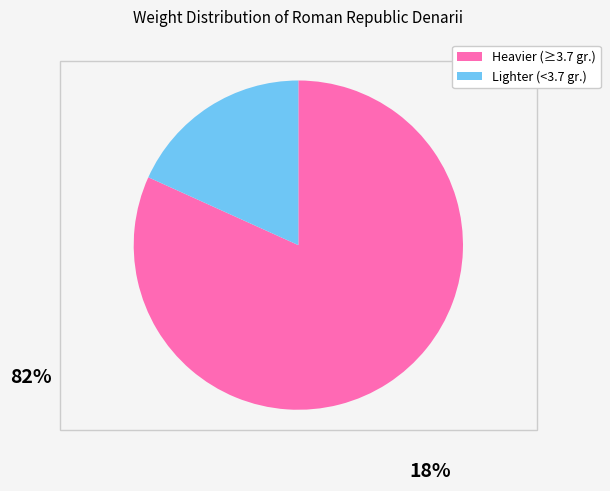

Is the sum of Heavier (≥3.7 gr.) and Lighter (<3.7 gr.) greater than half?

Yes